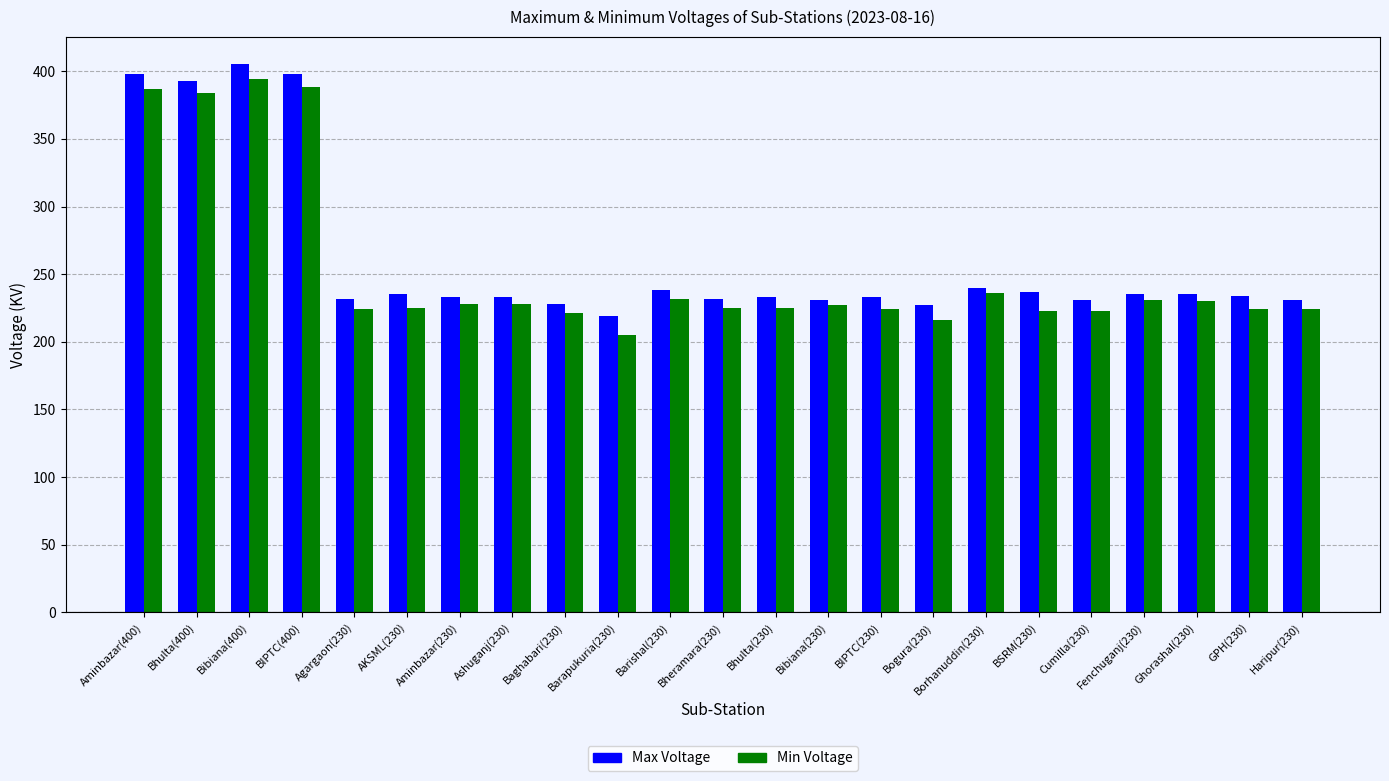

At which label does Min Voltage reach its minimum?

Barapukuria(230)